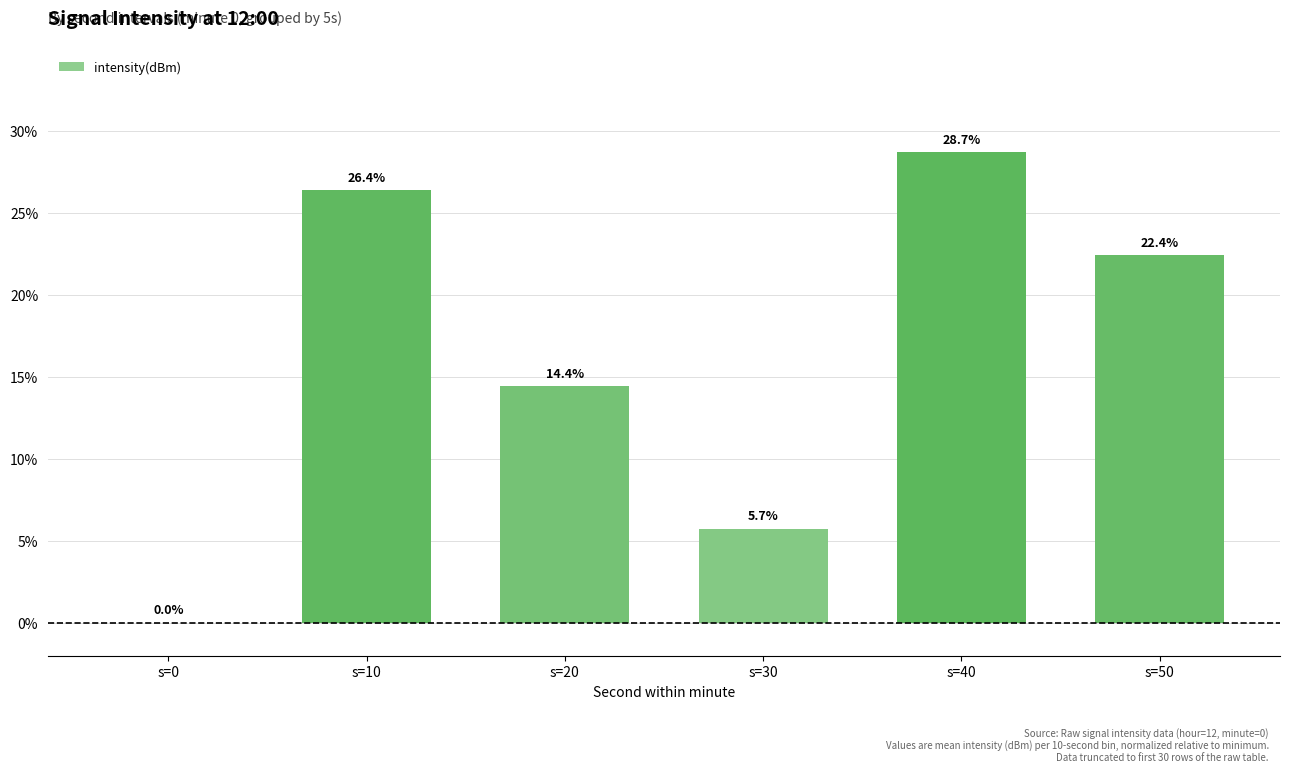

What is the sum of the values at s=20 and s=10?

40.8